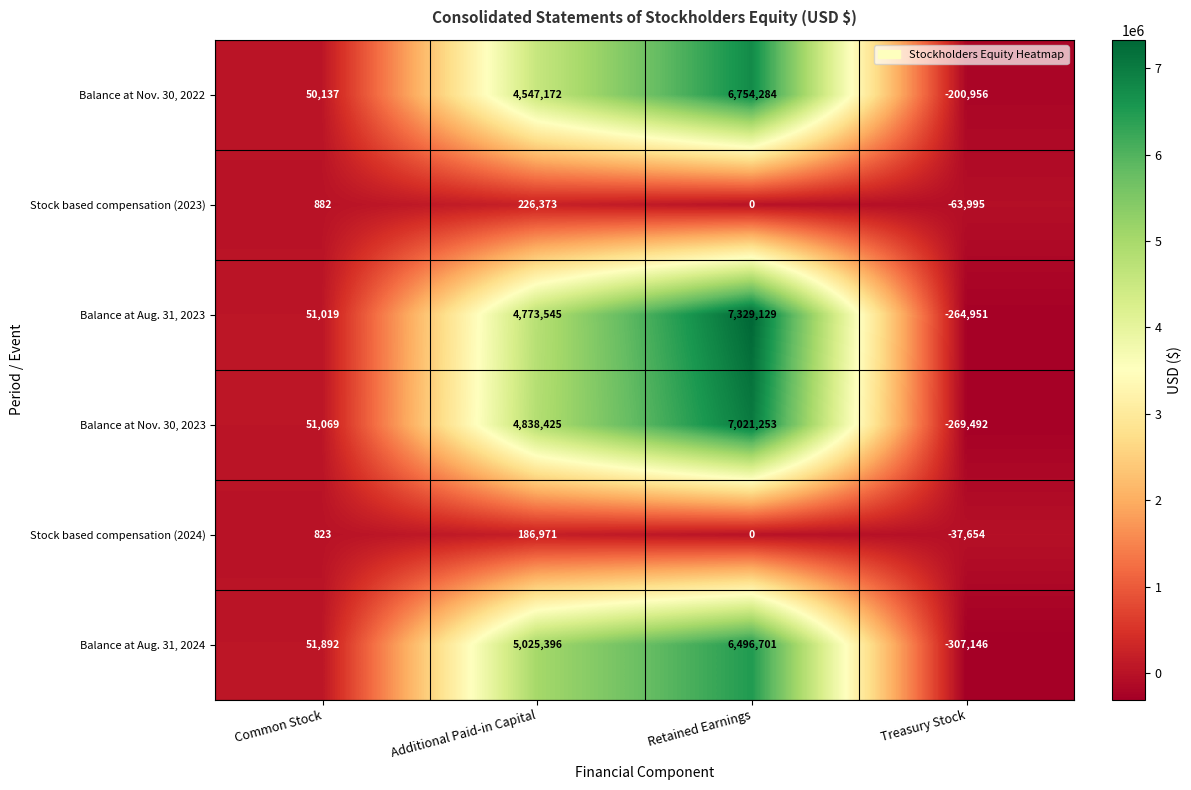

How many negative values does the Stock based compensation (2024) series have?

1